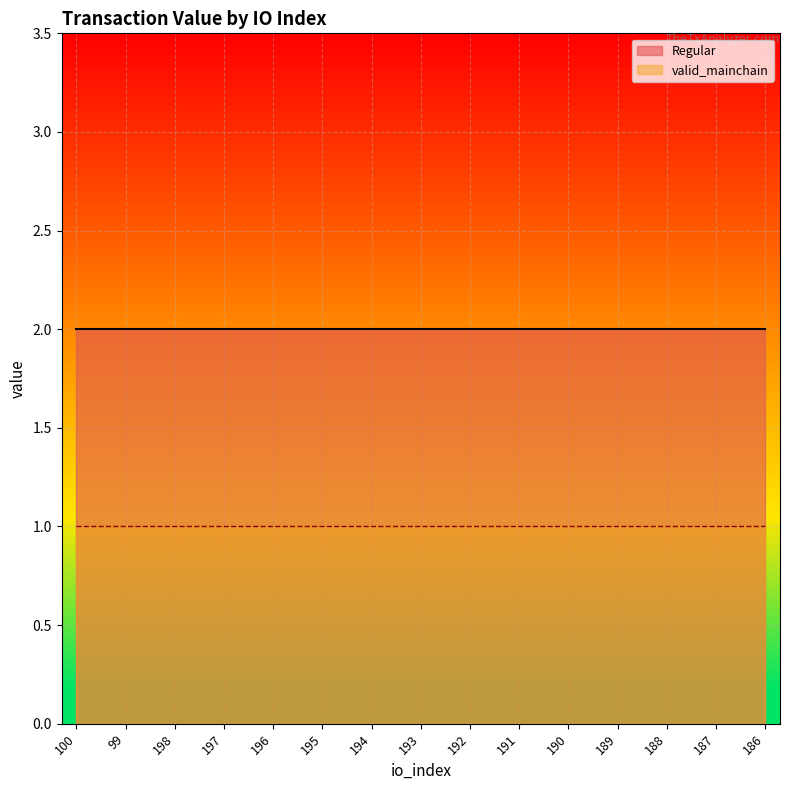

What are all the series names shown in the legend?

Regular, valid_mainchain